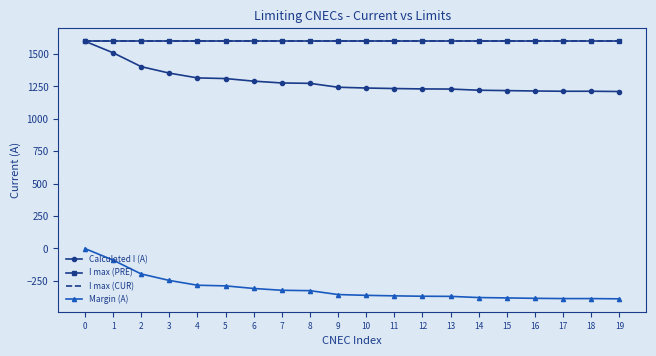

The value of I max (PRE) at 1 is 1600. True or false?

True